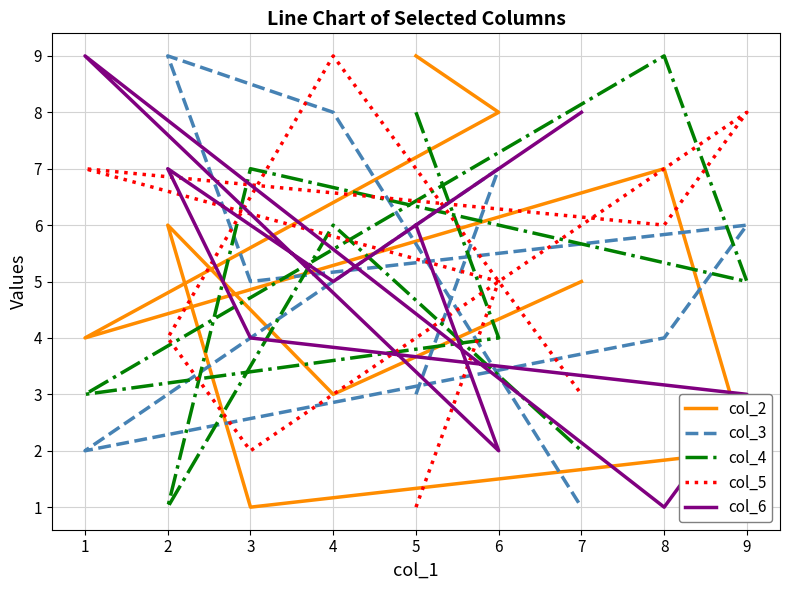

What is the spread (max minus min) of values at 9?

6